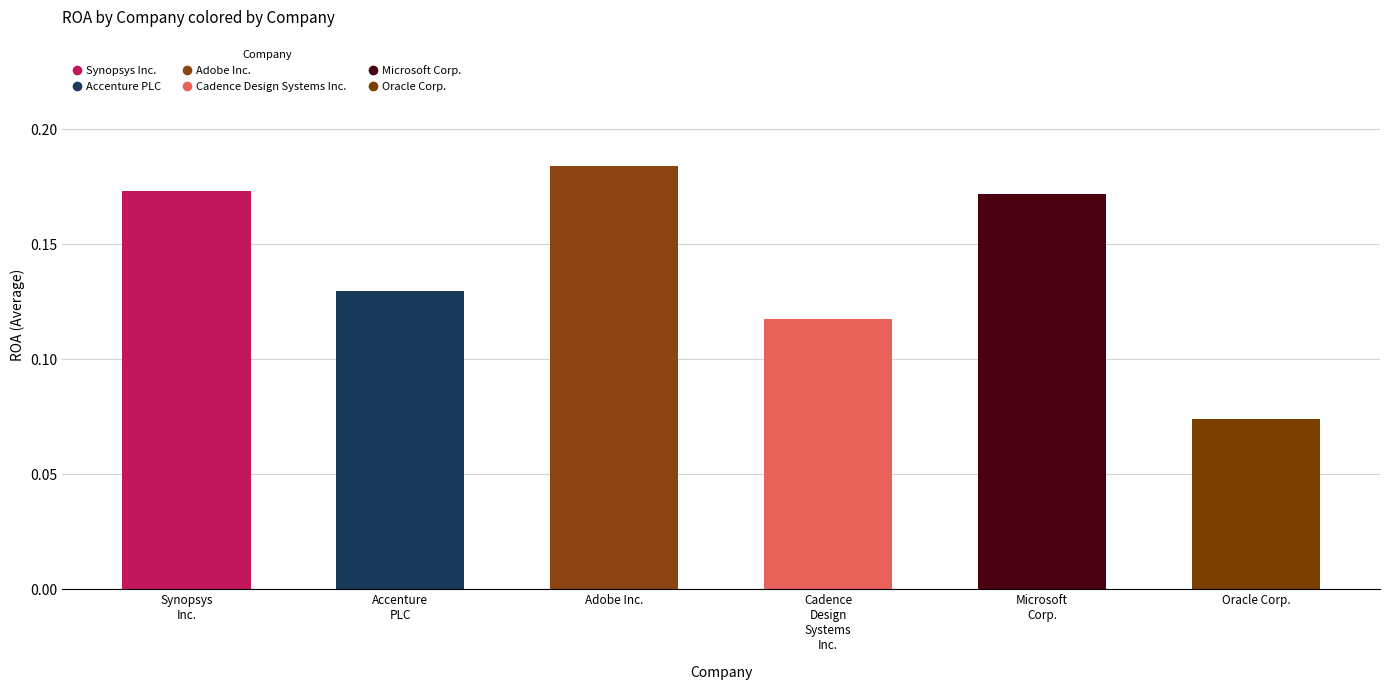

Count the values in the range 0 to 1.

6